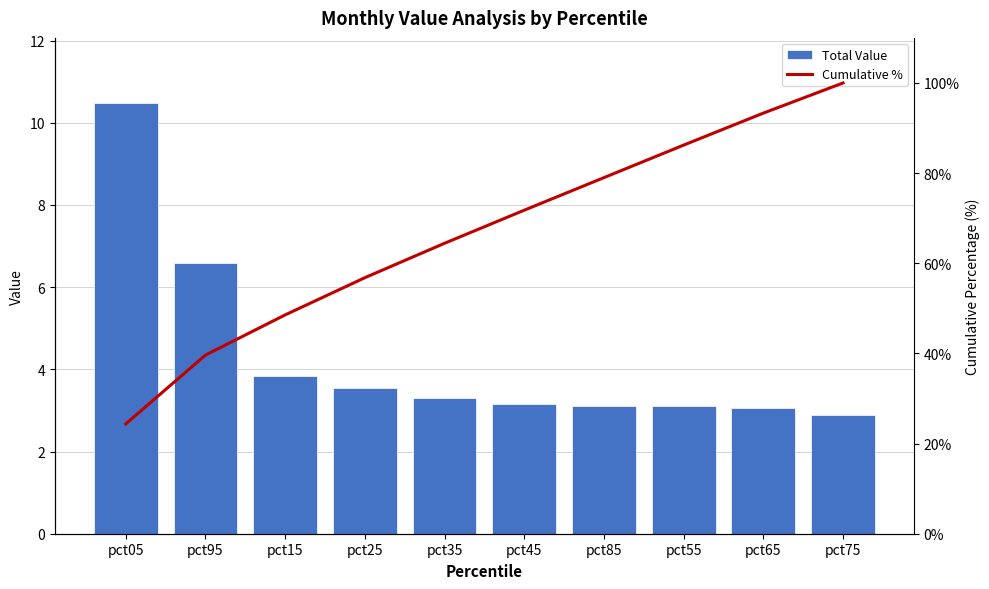

Which label corresponds to the smallest value in the chart?

pct75